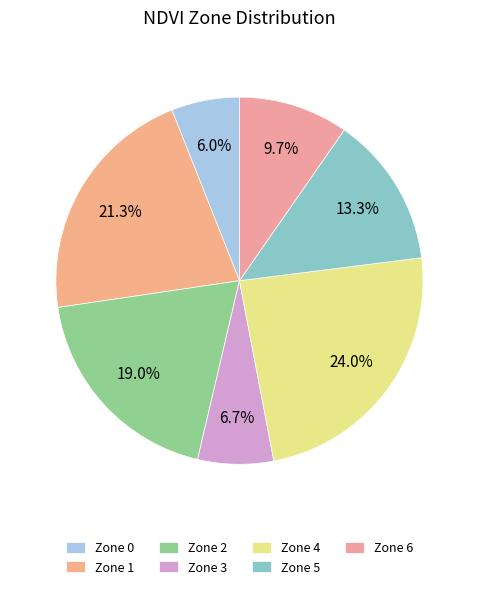

Which slice is the largest?

Zone 4